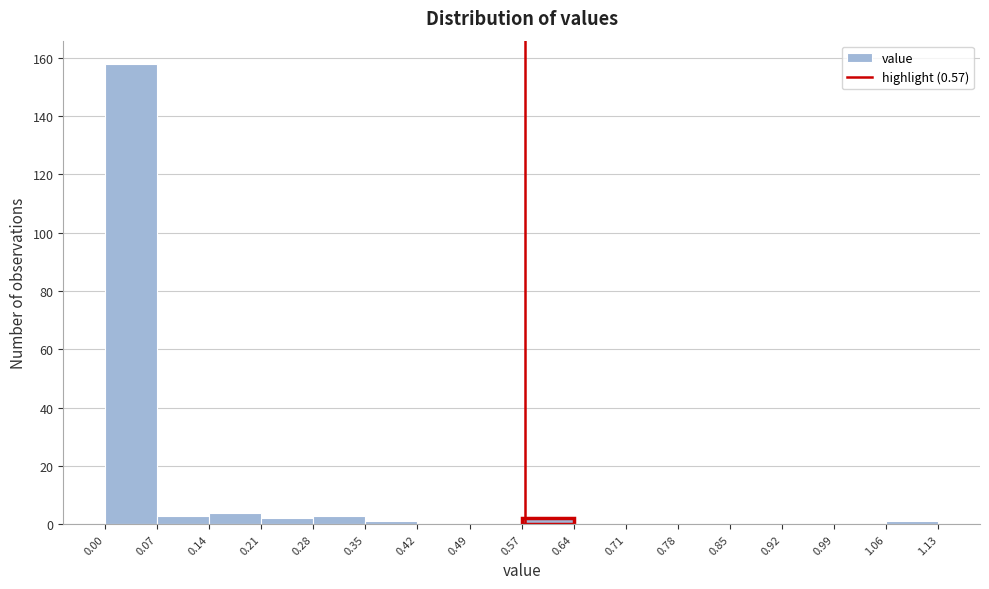

Over which range of the x-axis is the bar tallest?

0.00 to 0.07